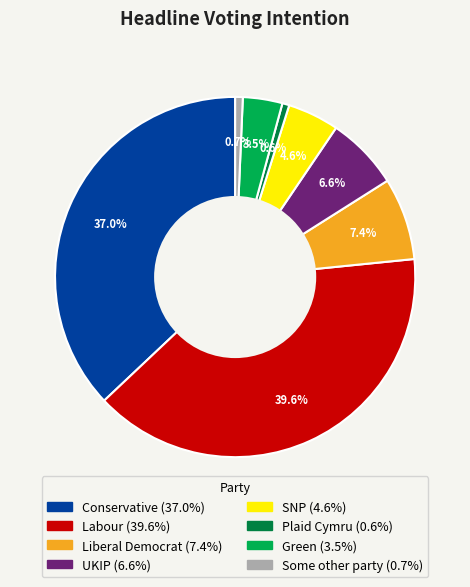

Do SNP and UKIP together represent more than half of the pie?

No